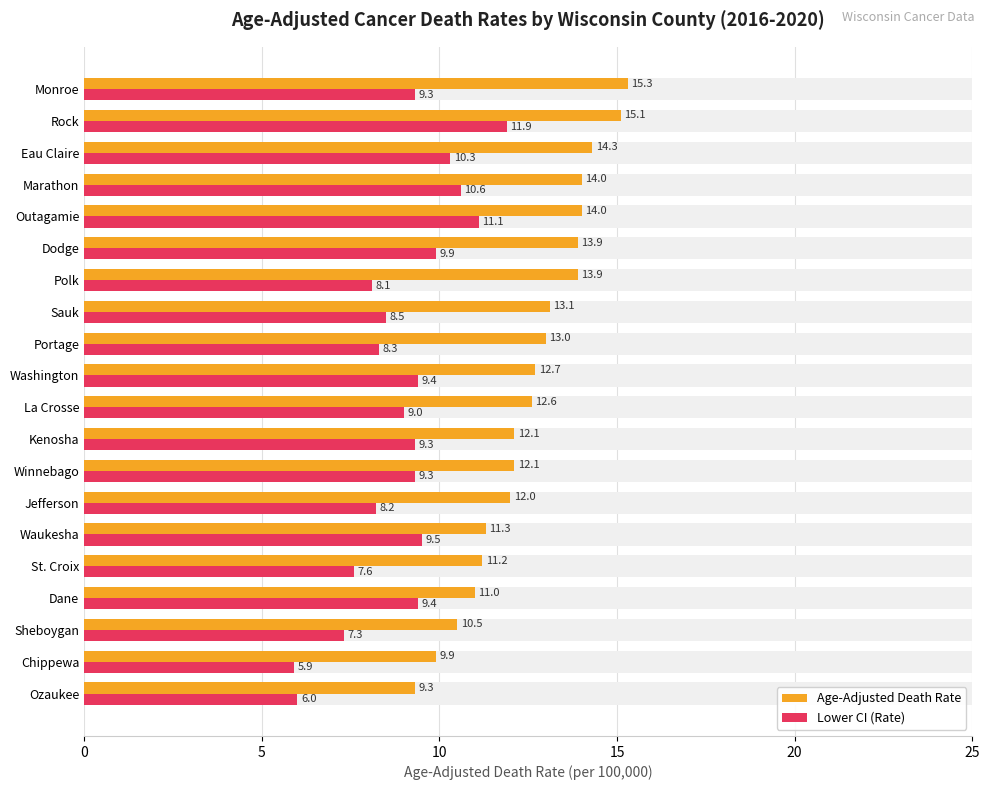

What is the difference between the second highest and second lowest values in the Lower CI (Rate) series?

5.1